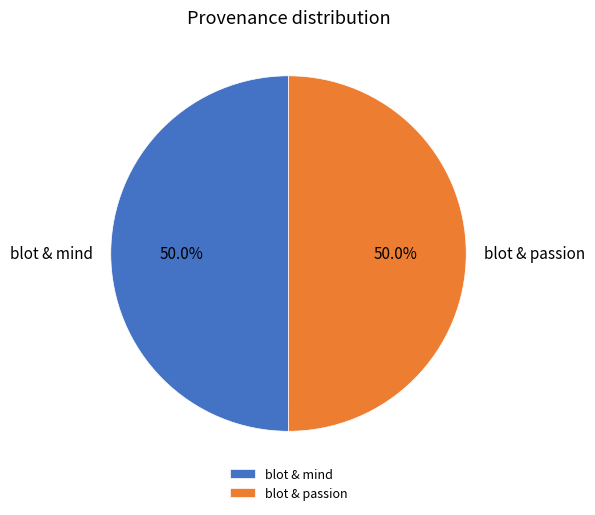

How much of the chart is everything except blot & mind?

50.0%